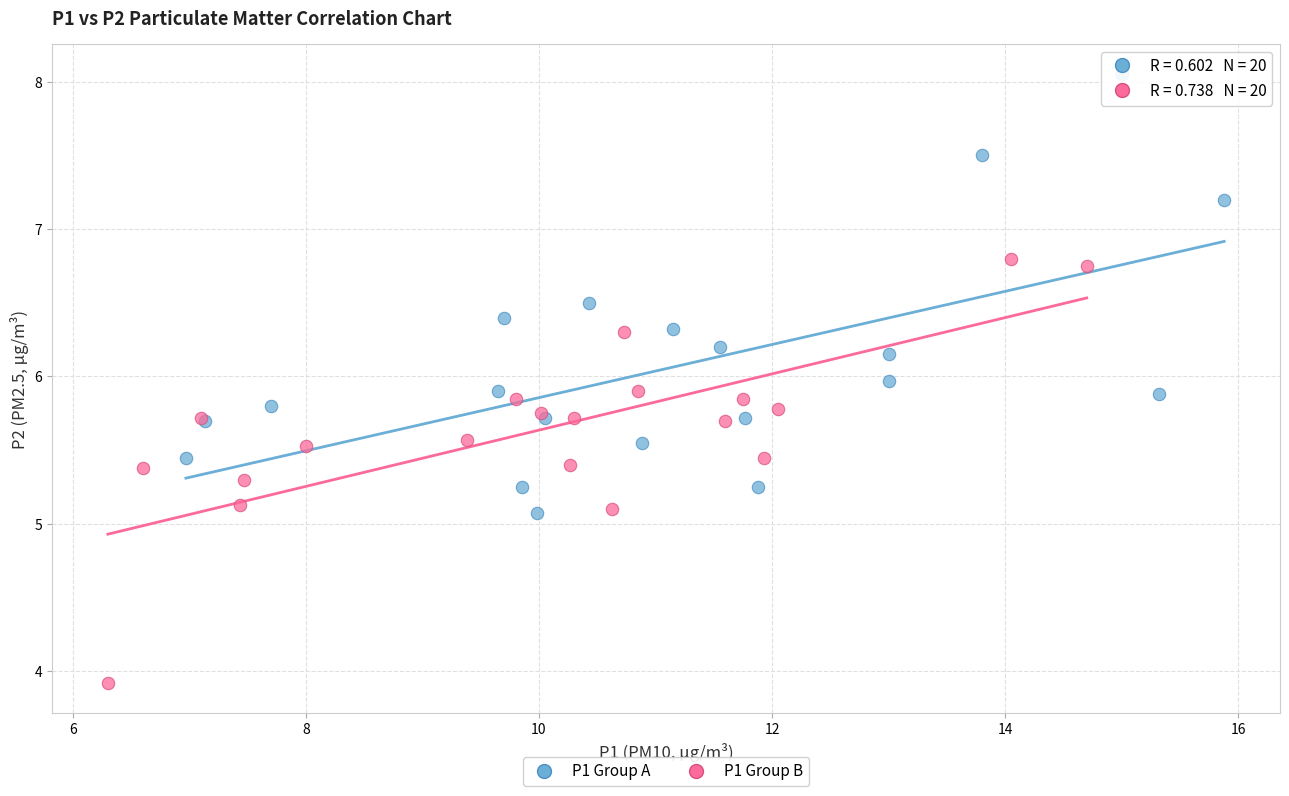

Which series reaches the maximum Y coordinate?

P1 Group A